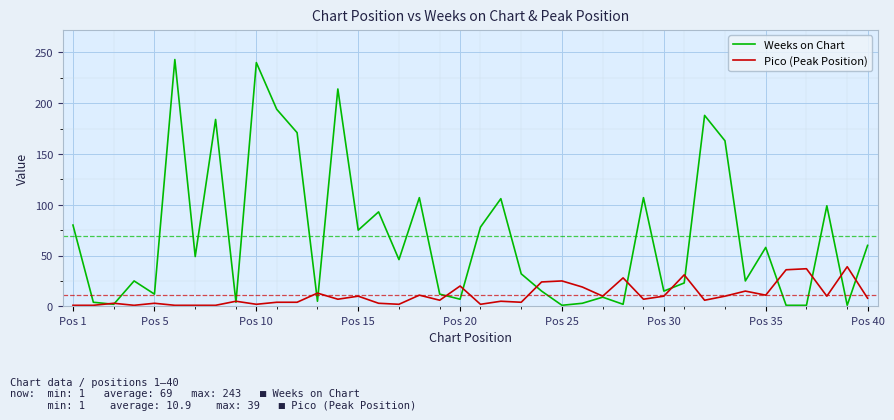

List the series in order of their peak value, lowest first.

Pico (Peak Position), Weeks on Chart